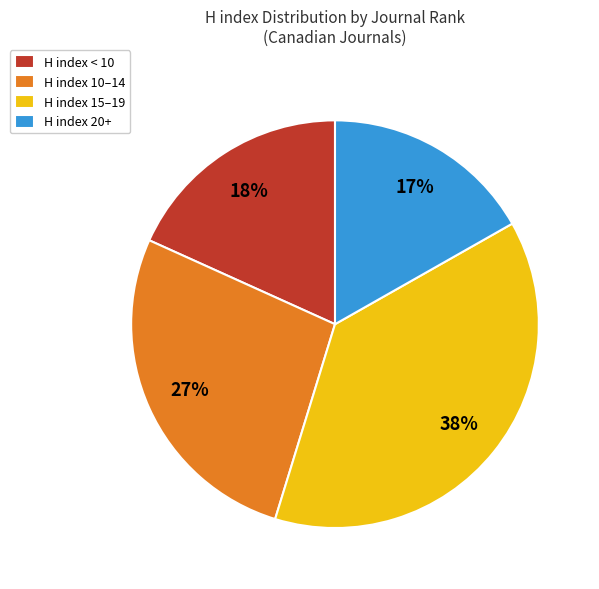

Do H index 20+ and H index 10–14 together represent more than half of the pie?

No